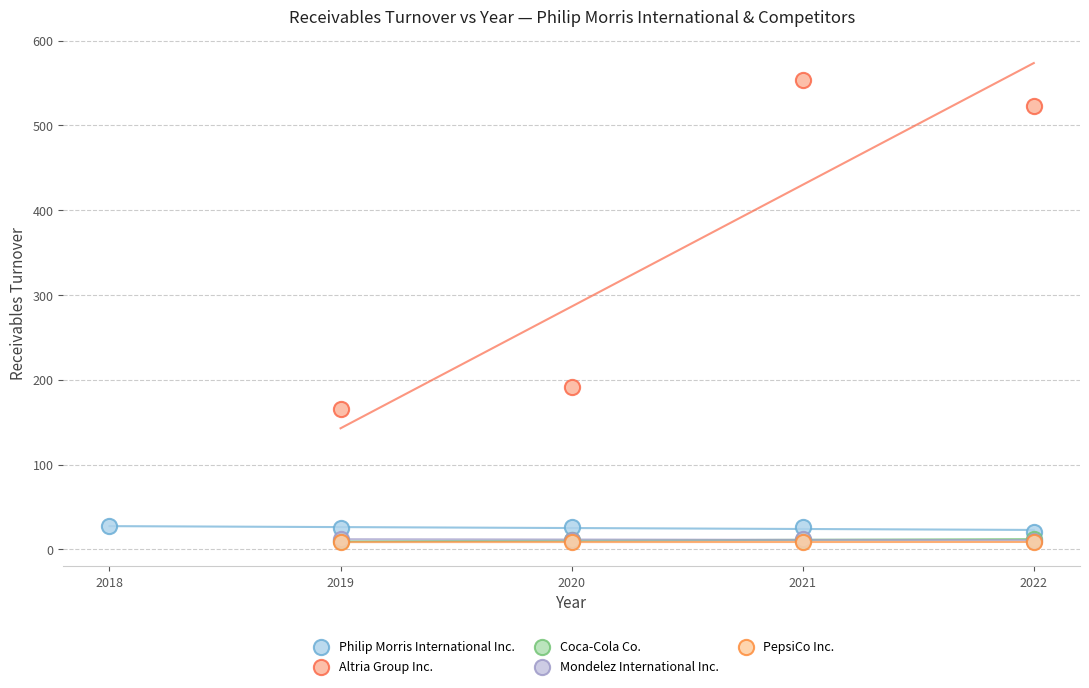

Which series has the largest Y range (max minus min)?

Altria Group Inc.